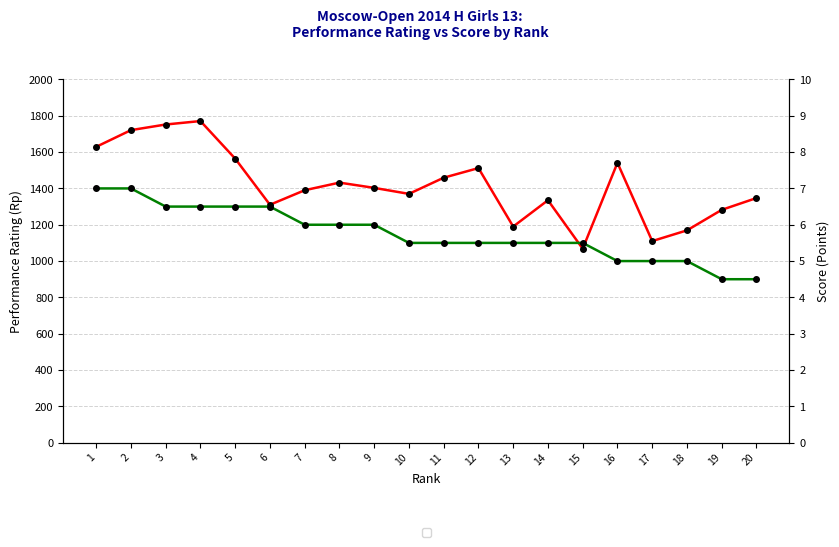

Which label corresponds to the smallest value in the chart?

19